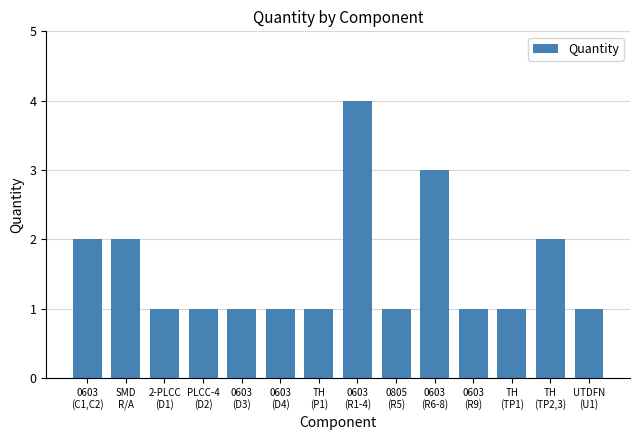

What is the change in value from 0603
(R6-8) to 0603
(R9)?

-2